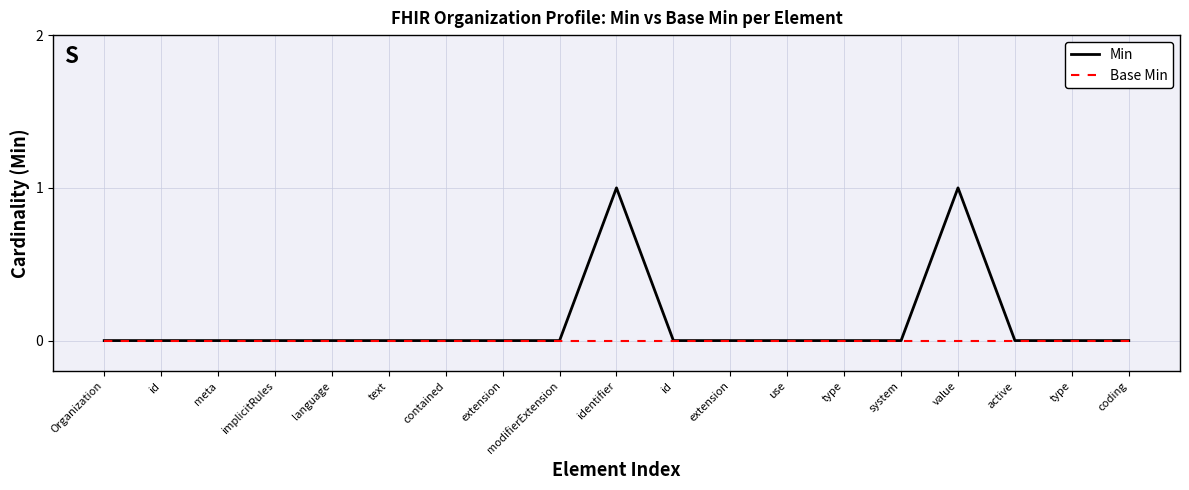

The Min series shows -1 at modifierExtension. True or false?

False